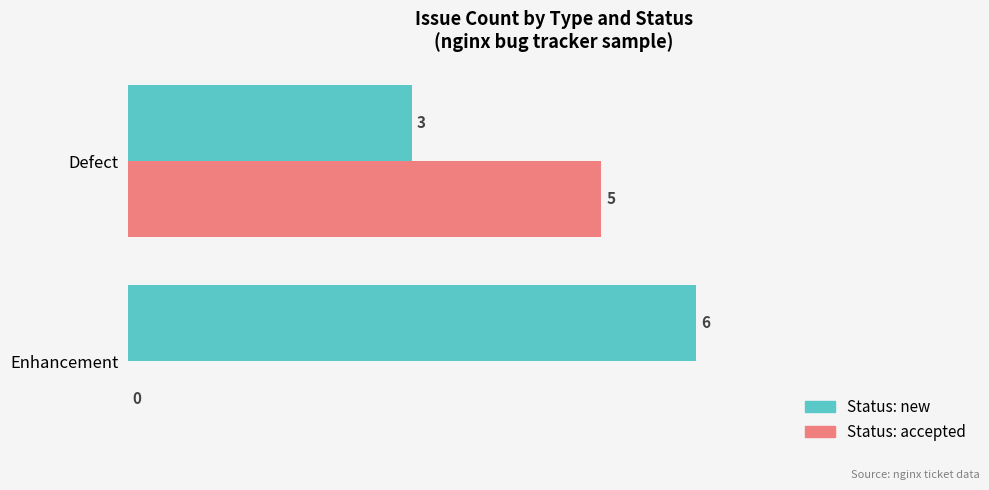

At which category is the sum across all series the highest?

Defect